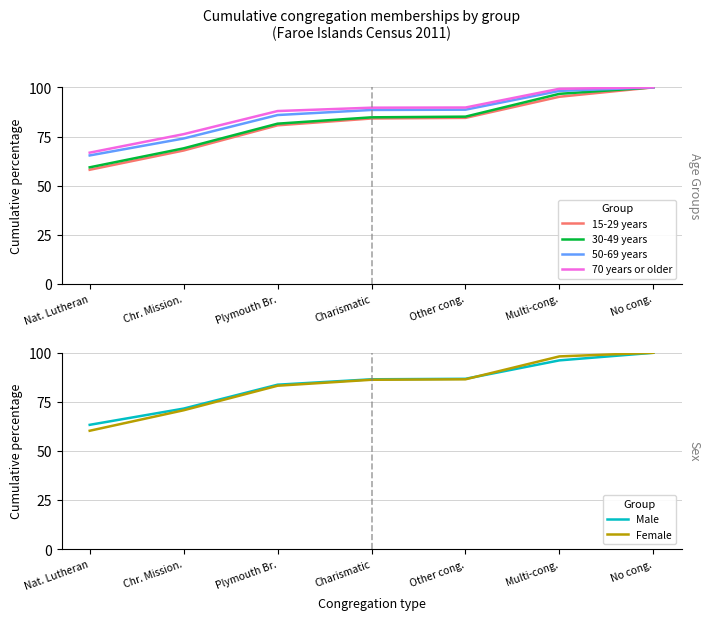

Is the value of 50-69 years at Chr. Mission. greater than the value of 15-29 years at Plymouth Br.?

No